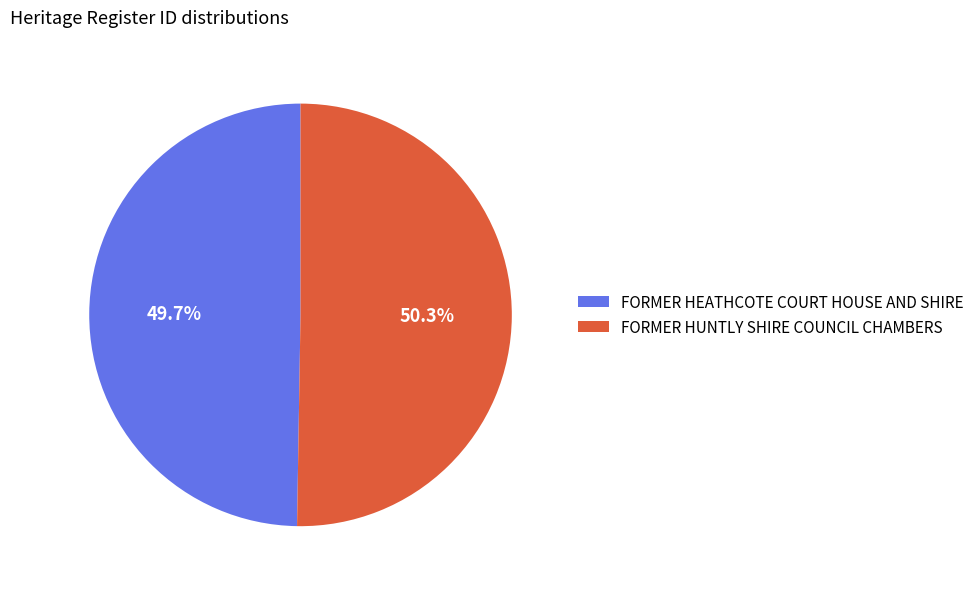

Rank the categories by value from highest to lowest.

FORMER HUNTLY SHIRE COUNCIL CHAMBERS, FORMER HEATHCOTE COURT HOUSE AND SHIRE